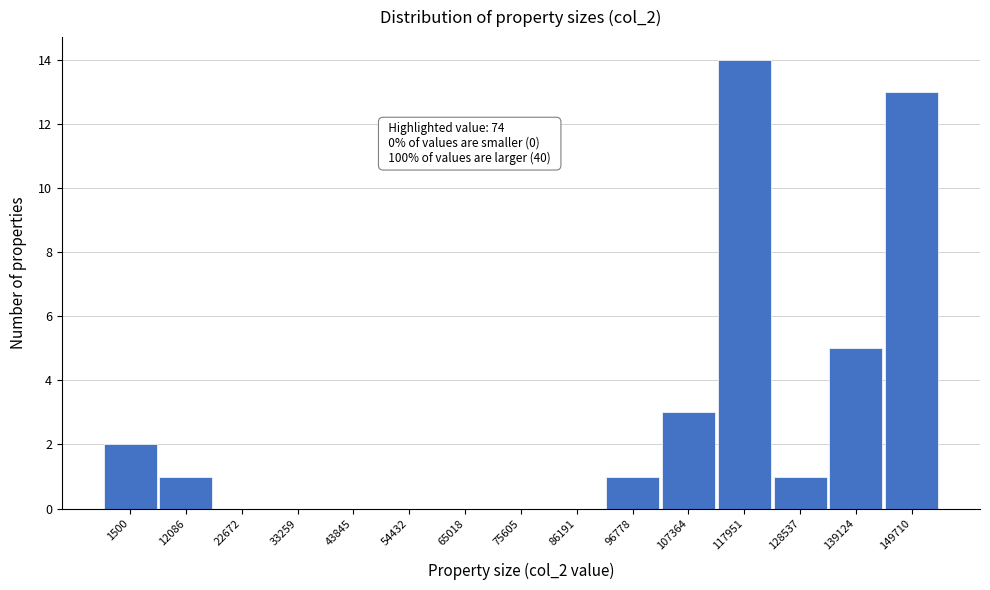

Reading right to left, list all the values displayed in this chart.

149710=13	139124=5	128537=1	117951=14	107364=3	96778=1	86191=0	75605=0	65018=0	54432=0	43845=0	33259=0	22672=0	12086=1	1500=2